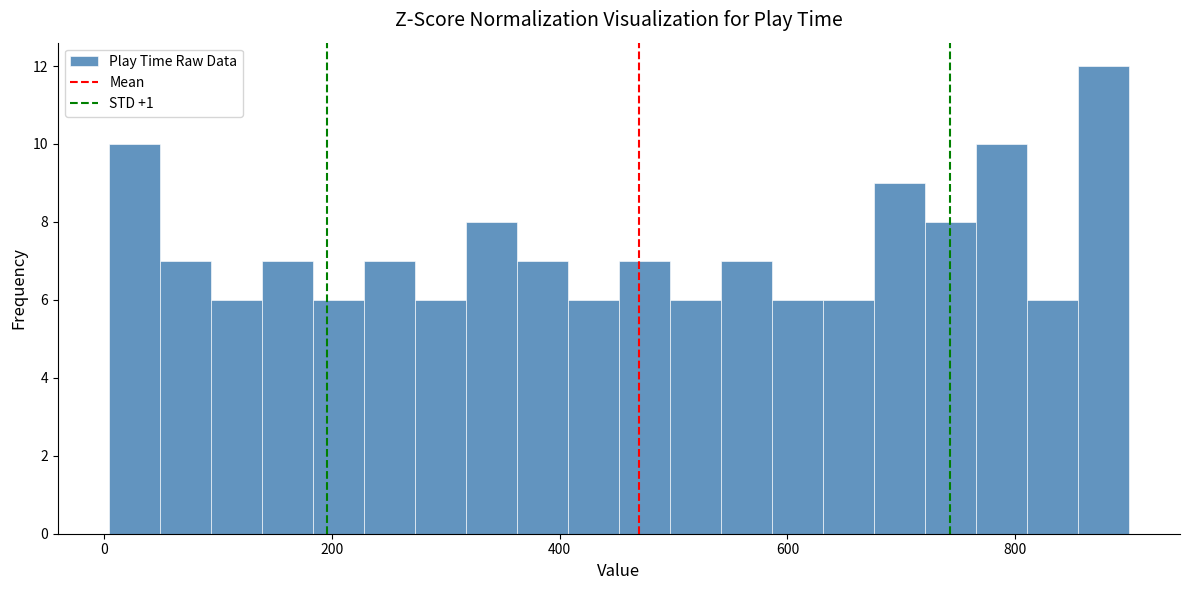

Around what value on the x-axis is the tallest bar? Give the approximate position of its centre, as read against the axis.

880